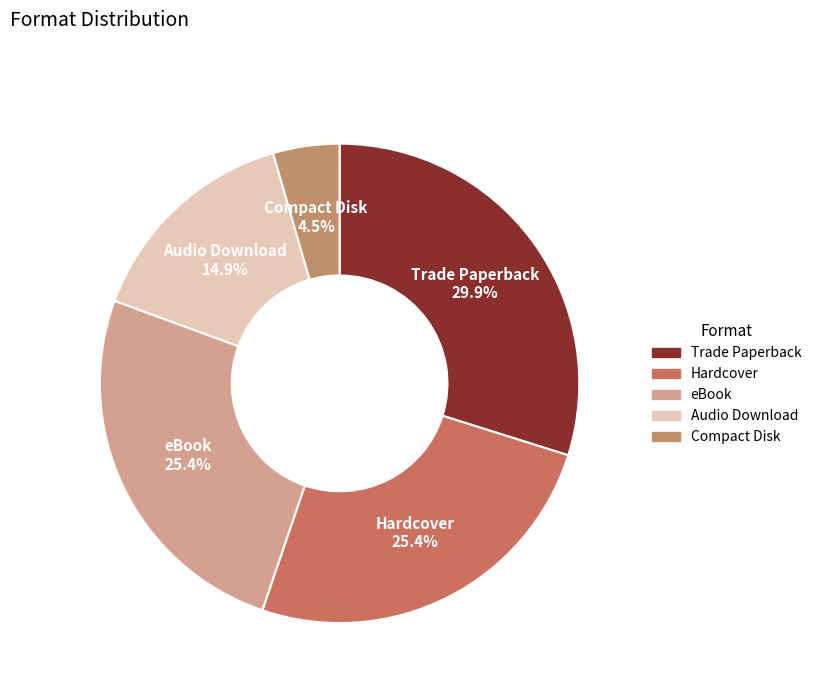

Does any single category account for the majority?

No